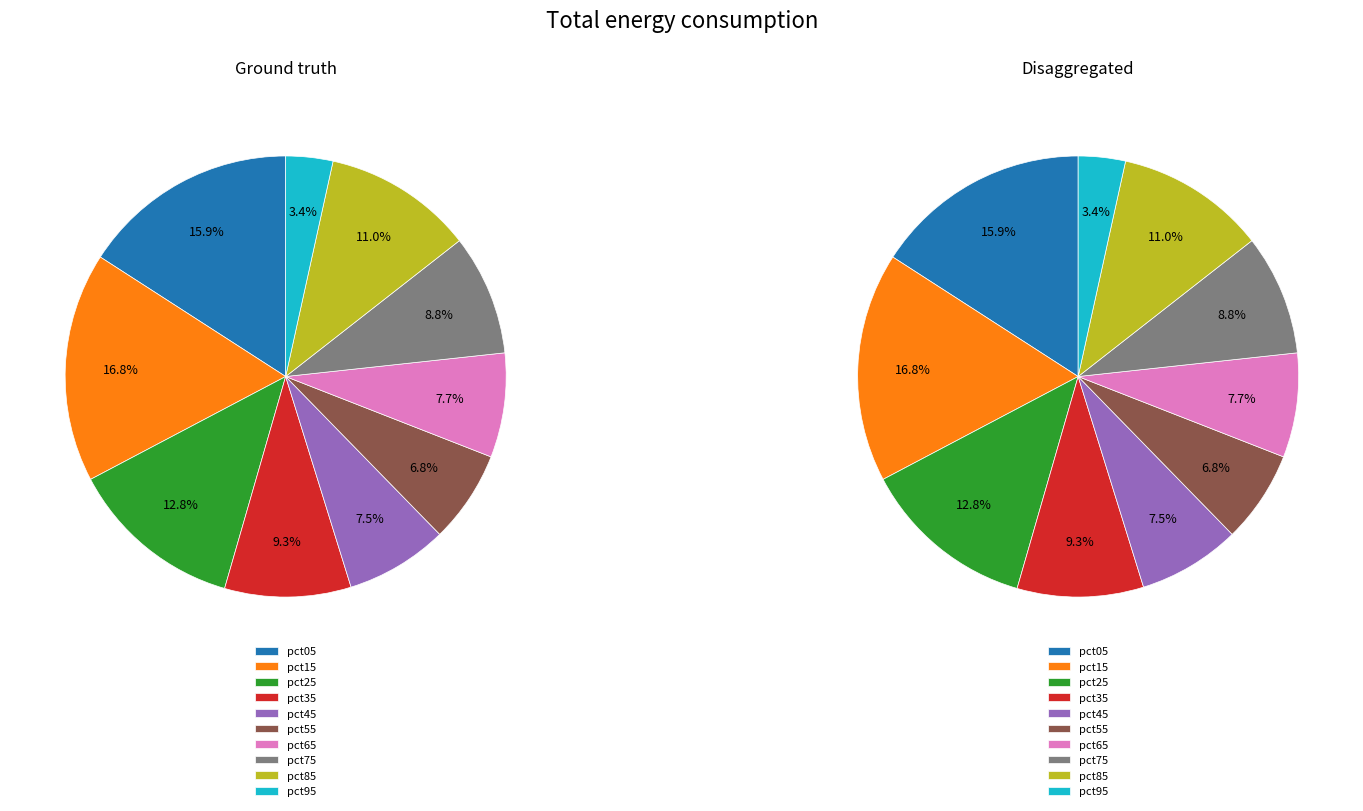

Is there a majority slice in this chart?

No